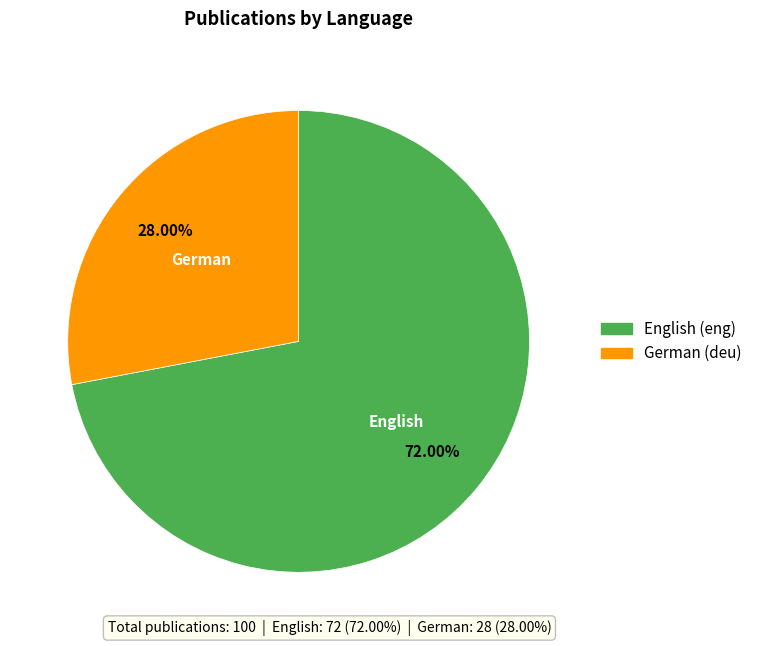

Count the number of slices in the pie.

2